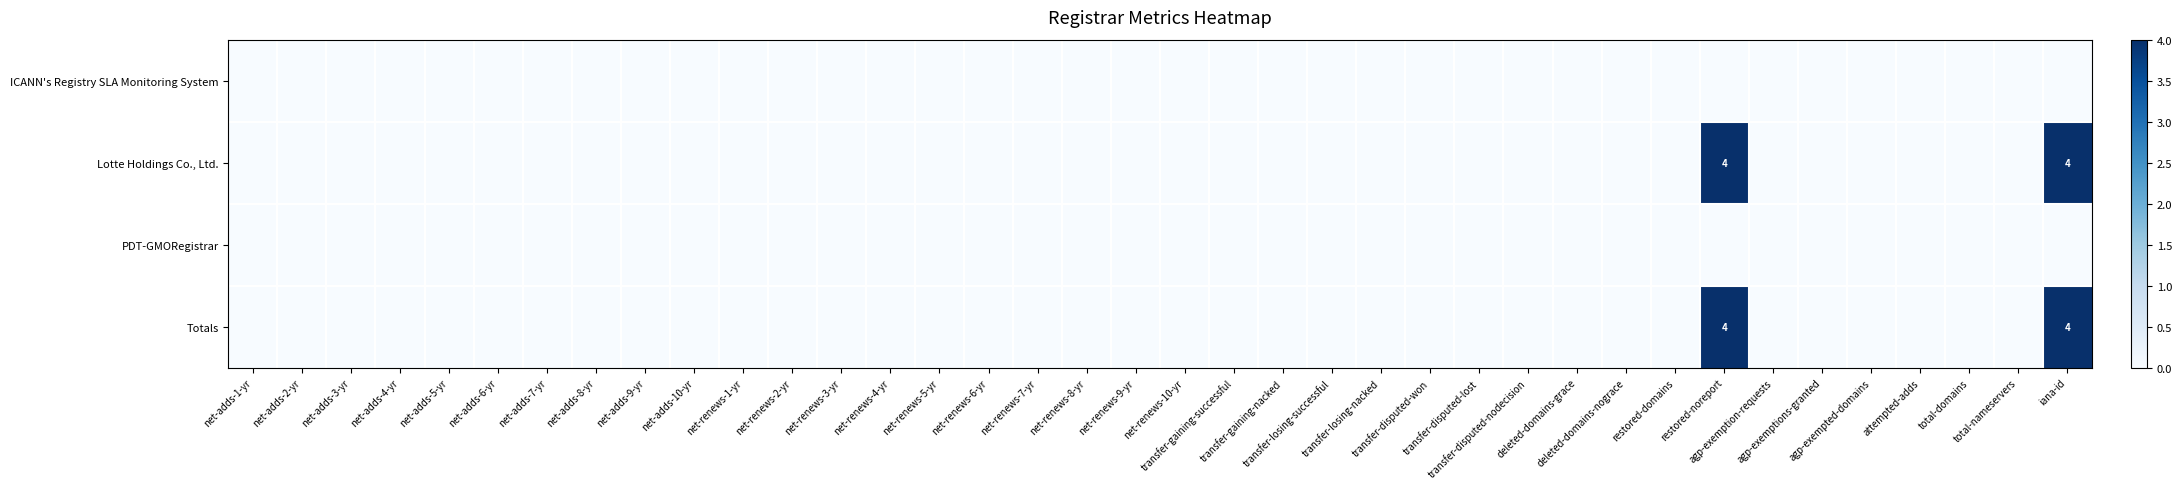

Which series has the widest spread of values?

Lotte Holdings Co., Ltd.